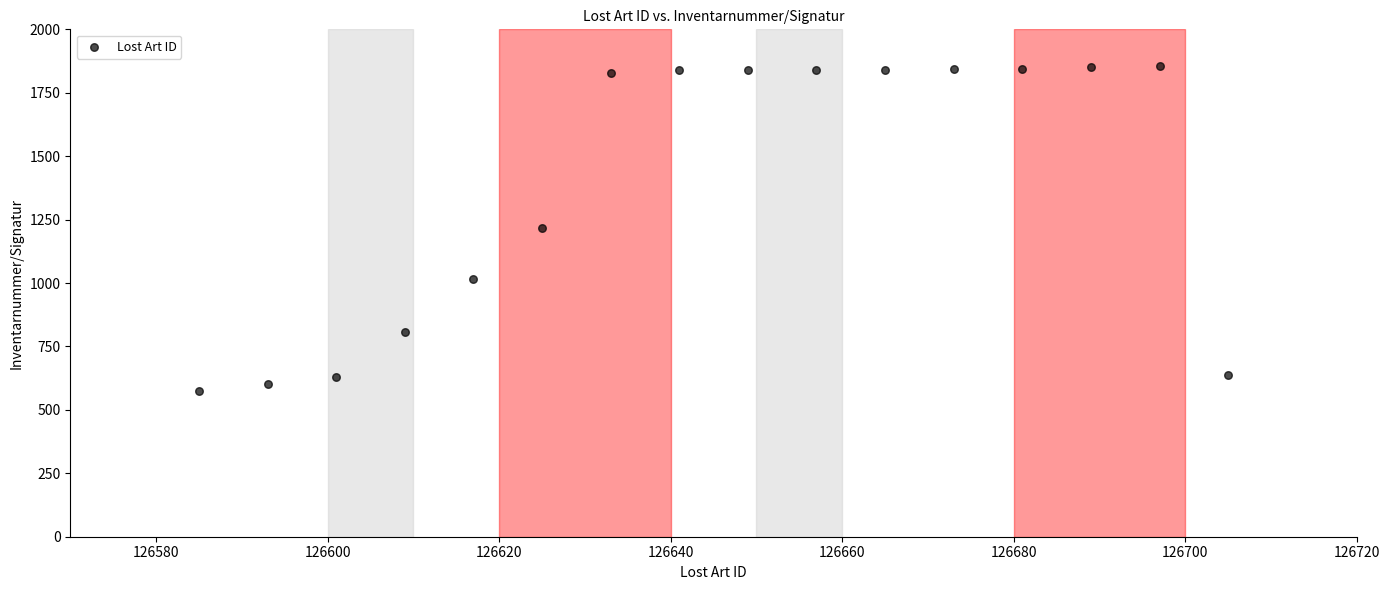

What is the range of X values (max minus min)?

120